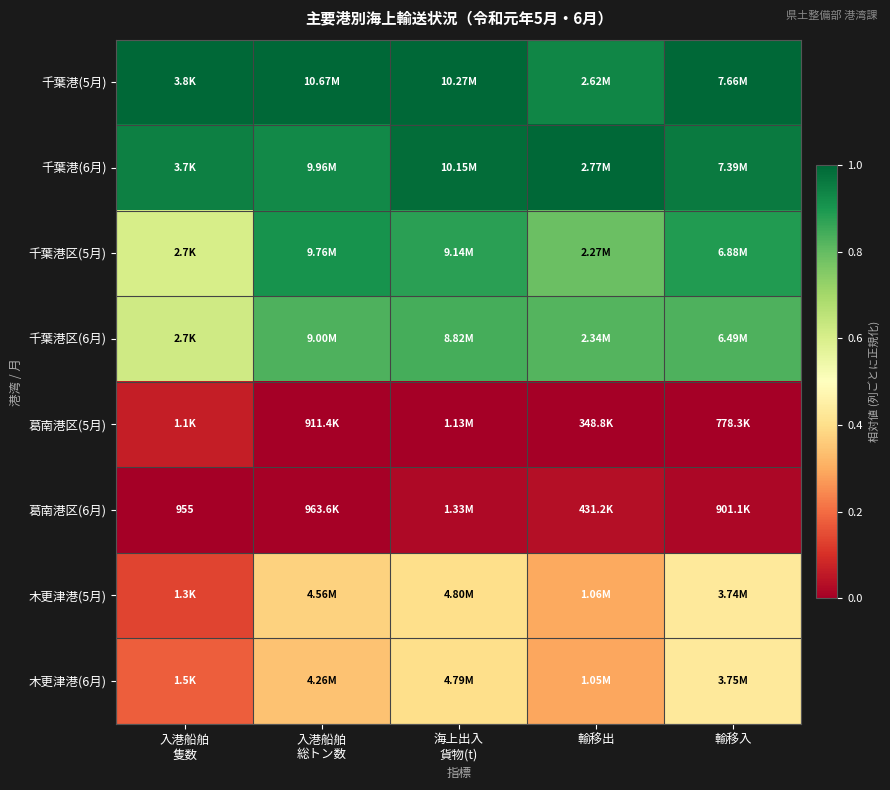

Which series has the largest total across all categories?

千葉港(5月)